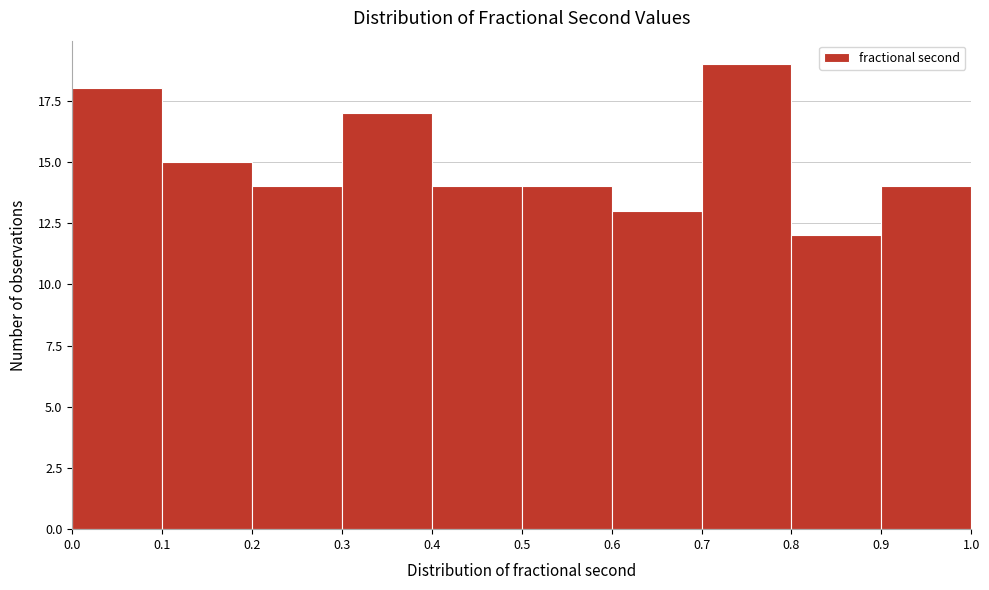

What is the height of the bar covering 0.6 to 0.7 on the x-axis? The values are not printed on the chart, so give them approximately, as read against the axis.

13